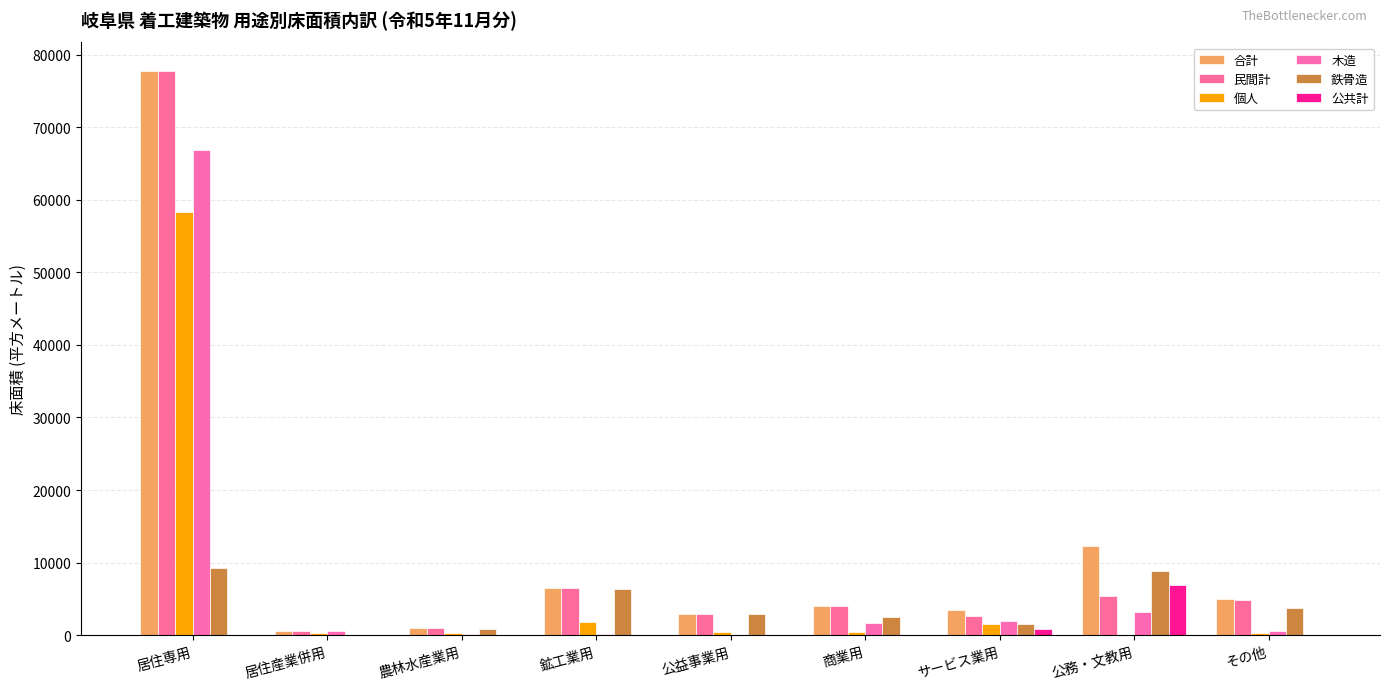

Rank the series at 農林水産業用 from lowest to highest value.

公共計, 木造, 個人, 鉄骨造, 合計, 民間計